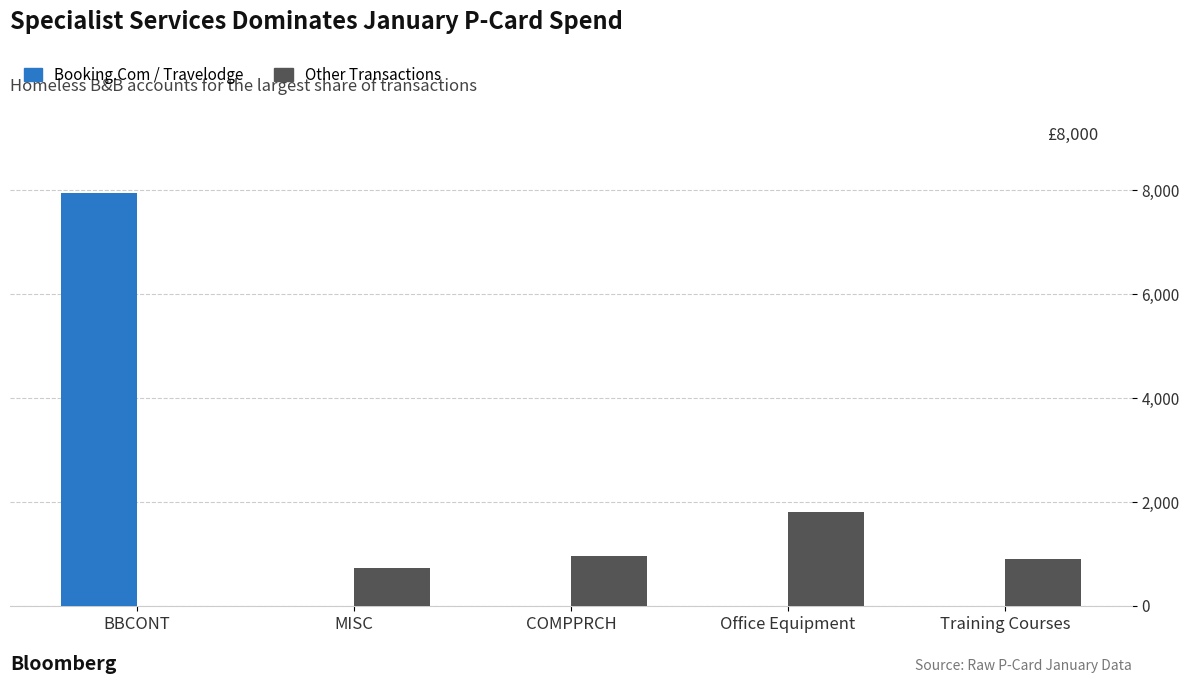

Reading left to right, list all the values displayed in this chart.

Booking.Com / Travelodge: BBCONT=7948.8	MISC=0.0	COMPPRCH=0.0	Office Equipment=0.0	Training Courses=0.0
Other Transactions: BBCONT=0.0	MISC=720.0	COMPPRCH=950.8	Office Equipment=1807.0	Training Courses=900.0